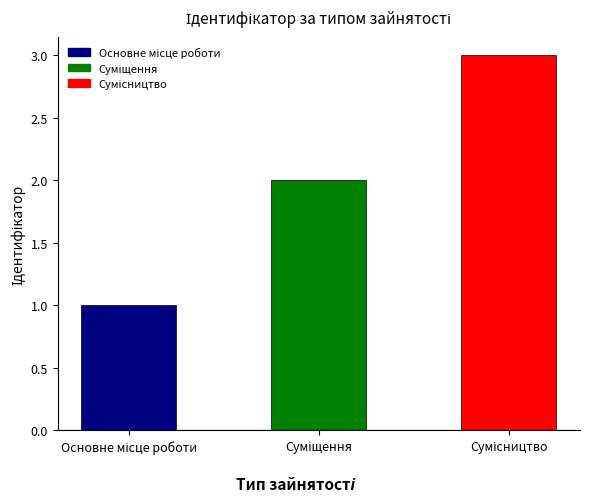

What is the maximum value shown in the chart?

3